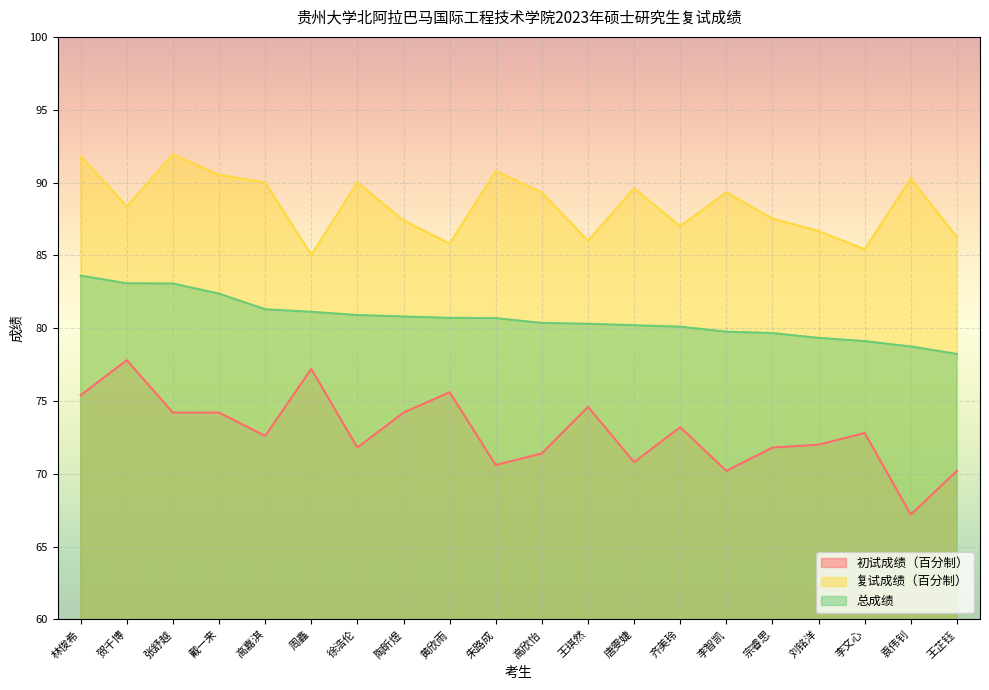

List the labels in order of 复试成绩（百分制） value, largest first.

张舒越, 林俊希, 朱路成, 戴一来, 袁伟钊, 高嘉淇, 徐浩伦, 唐雯婕, 高欣怡, 李智凯, 贺千博, 宗睿思, 陶昕煜, 齐美玲, 刘铭洋, 王芷钰, 王琪然, 黄欣雨, 李文心, 周鑫